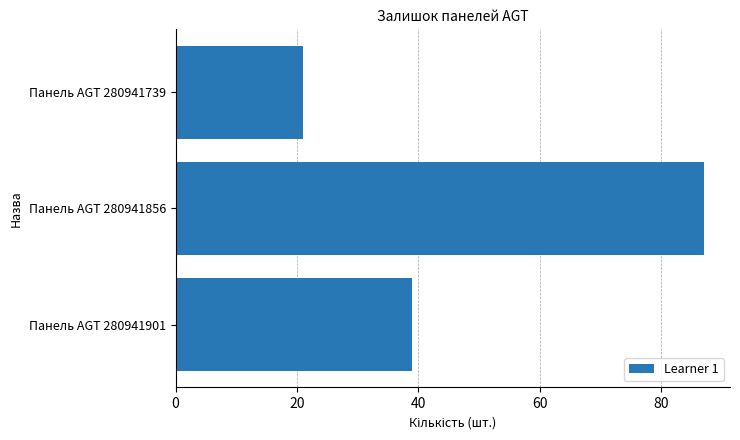

Rank the categories by value from lowest to highest.

Панель AGT 280941739, Панель AGT 280941901, Панель AGT 280941856